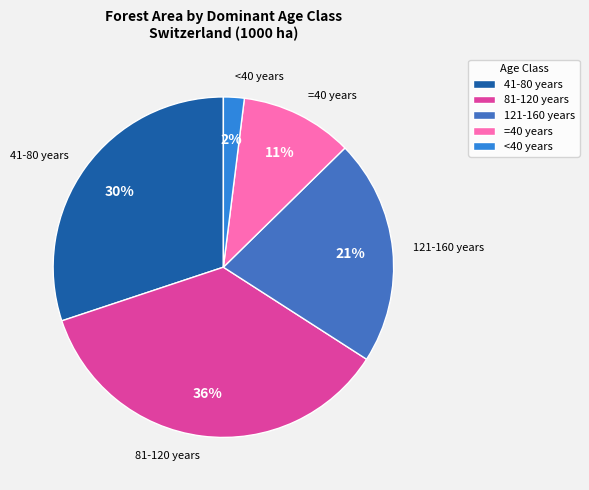

Between 81-120 years and 41-80 years, which is larger?

81-120 years